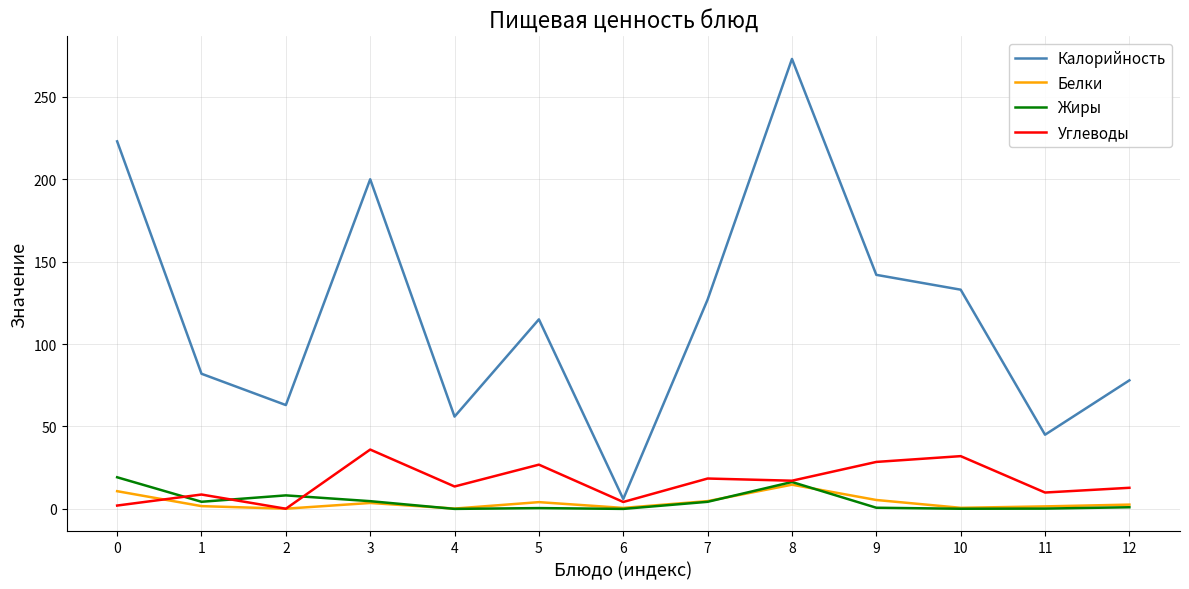

Which series has the largest total across all categories?

Калорийность